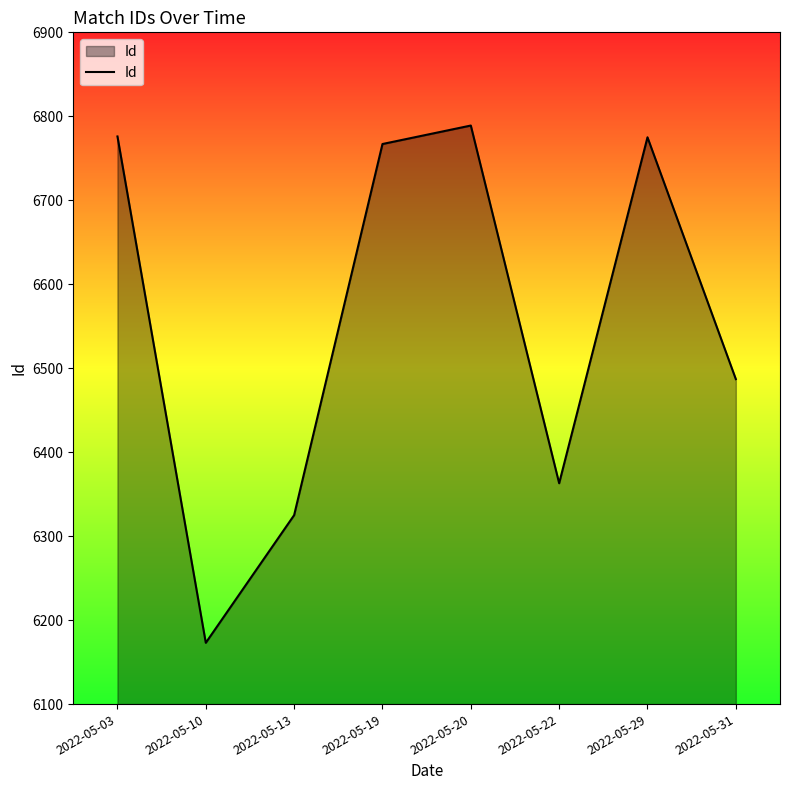

What is the minimum value shown in the chart?

6173